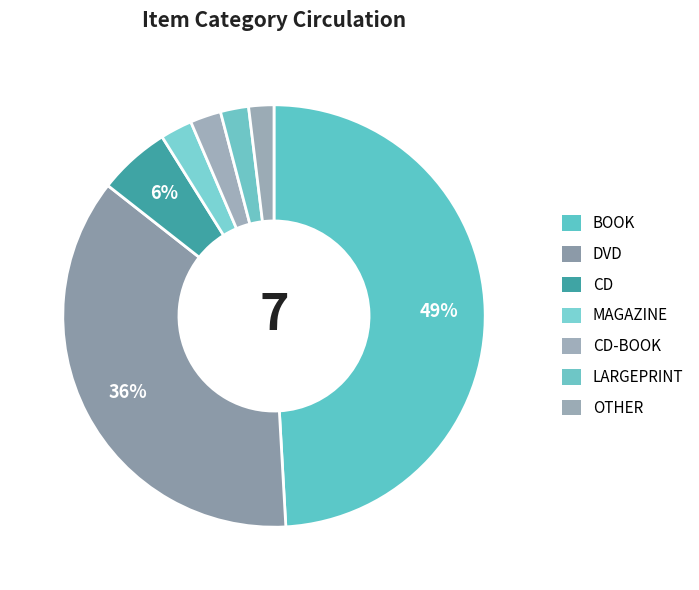

What is the largest slice in the pie chart?

BOOK